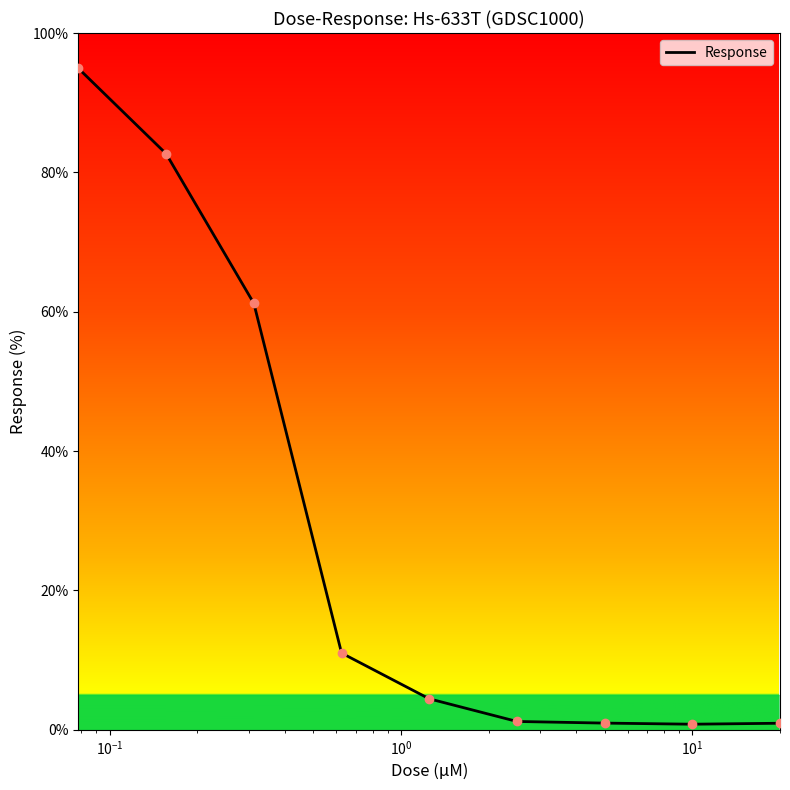

What is the difference between the maximum and minimum values?

94.1